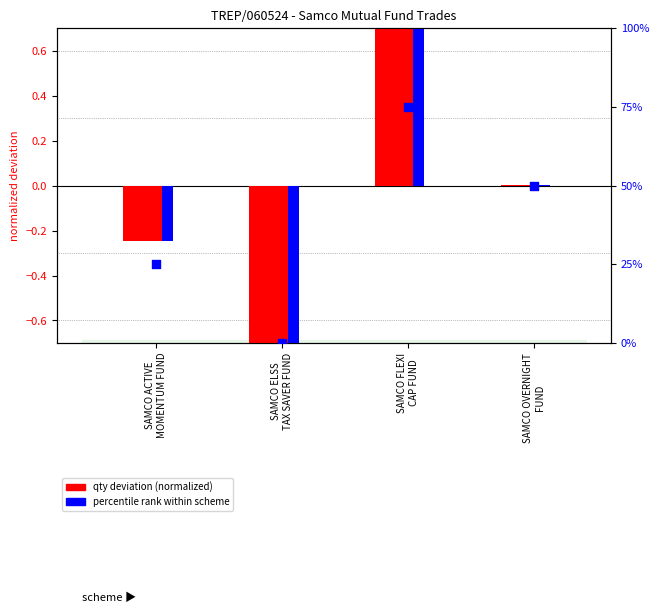

Which series reaches the minimum Y coordinate?

qty deviation (normalized)